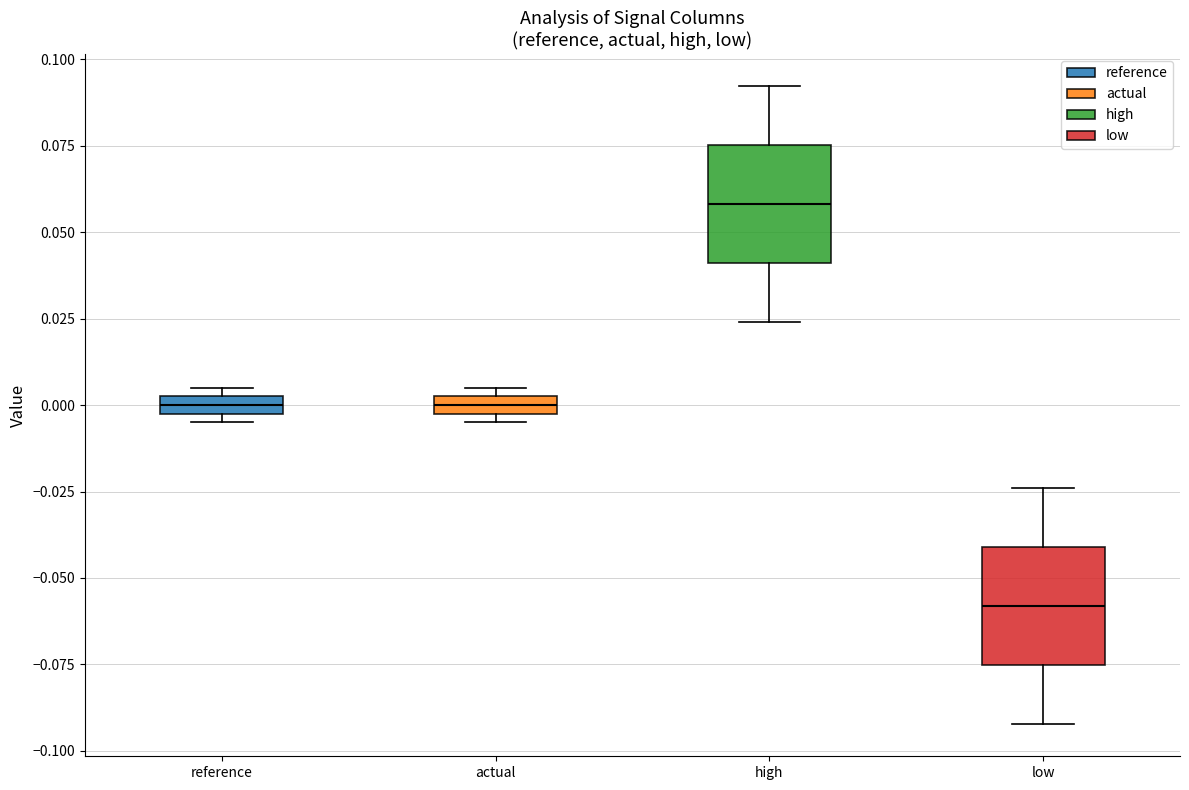

Where is the lower edge of the box for actual on the y-axis? The values are not printed on the chart, so give them approximately, as read against the axis.

0.000